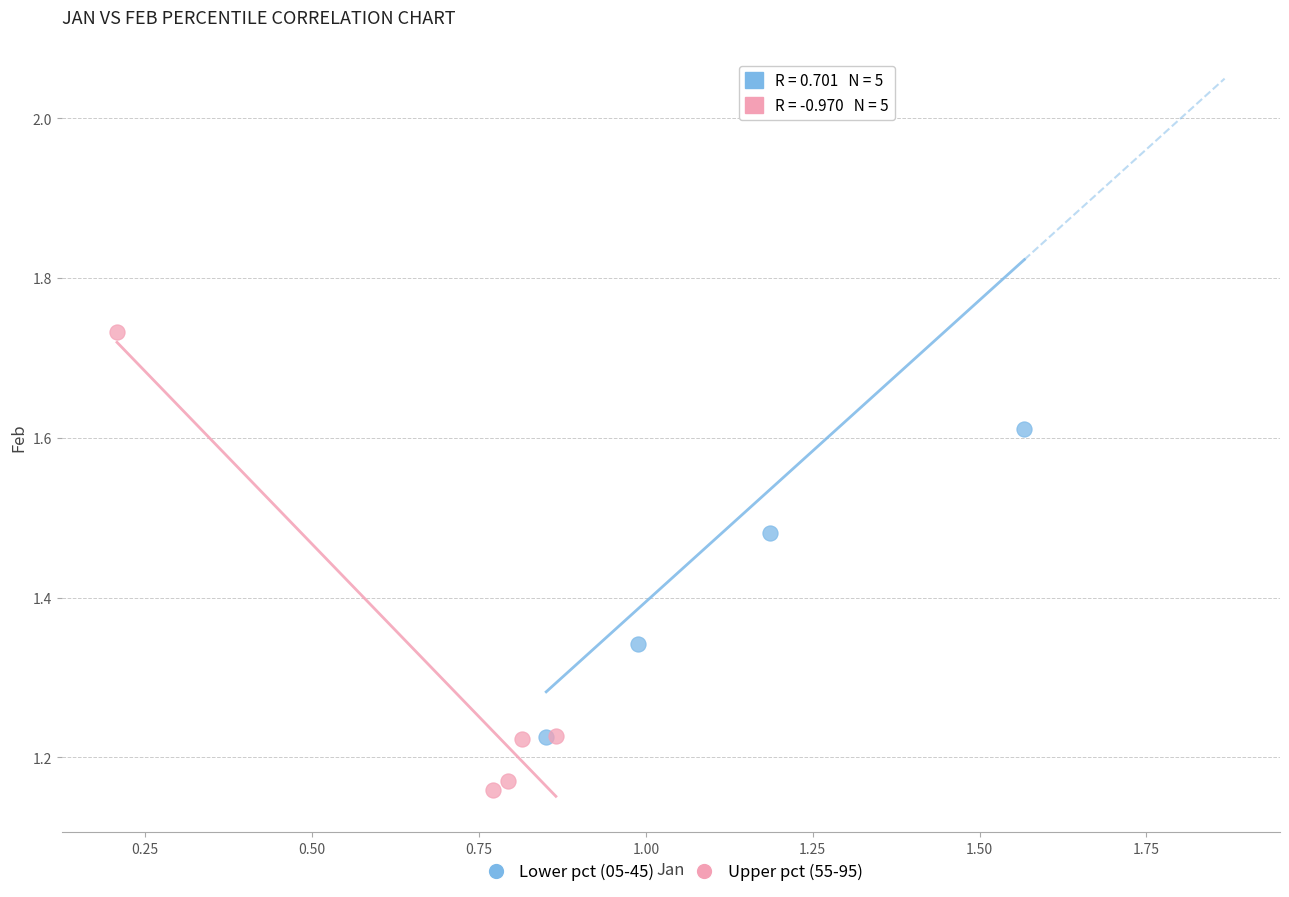

Which series reaches the maximum Y coordinate?

Lower pct (05-45)